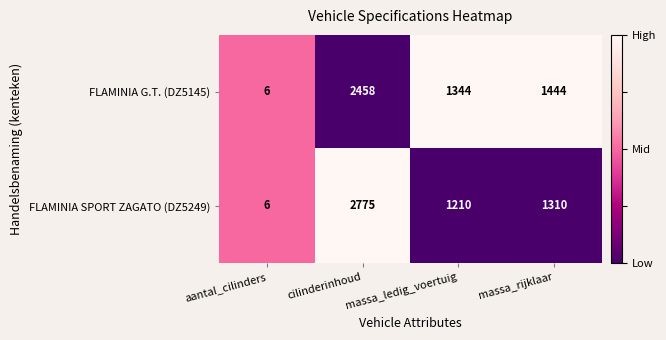

What is the sum of all FLAMINIA G.T. (DZ5145) values?

5252